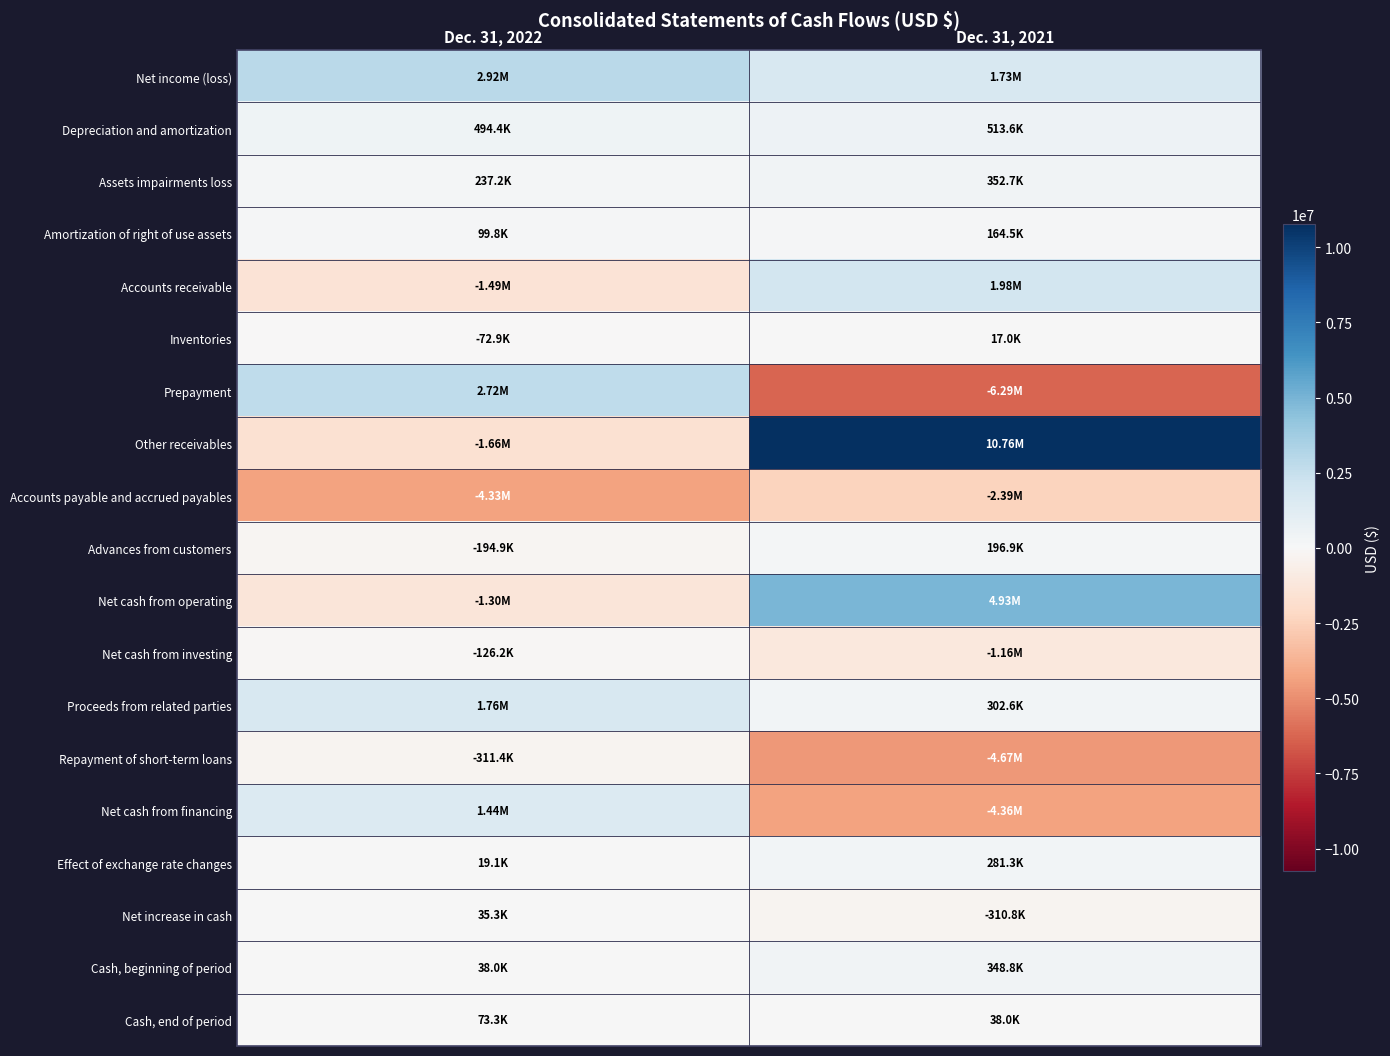

Reading left to right, transcribe all the data shown in this chart.

Net income (loss): Dec. 31, 2022=2919536	Dec. 31, 2021=1731177
Depreciation and amortization: Dec. 31, 2022=494439	Dec. 31, 2021=513563
Assets impairments loss: Dec. 31, 2022=237191	Dec. 31, 2021=352740
Amortization of right of use assets: Dec. 31, 2022=99766	Dec. 31, 2021=164464
Accounts receivable: Dec. 31, 2022=-1488529	Dec. 31, 2021=1978747
Inventories: Dec. 31, 2022=-72908	Dec. 31, 2021=17025
Prepayment: Dec. 31, 2022=2720957	Dec. 31, 2021=-6292144
Other receivables: Dec. 31, 2022=-1655546	Dec. 31, 2021=10758708
Accounts payable and accrued payables: Dec. 31, 2022=-4332753	Dec. 31, 2021=-2393158
Advances from customers: Dec. 31, 2022=-194859	Dec. 31, 2021=196950
Net cash from operating: Dec. 31, 2022=-1302022	Dec. 31, 2021=4930236
Net cash from investing: Dec. 31, 2022=-126208	Dec. 31, 2021=-1158773
Proceeds from related parties: Dec. 31, 2022=1755885	Dec. 31, 2021=302617
Repayment of short-term loans: Dec. 31, 2022=-311425	Dec. 31, 2021=-4666185
Net cash from financing: Dec. 31, 2022=1444460	Dec. 31, 2021=-4363568
Effect of exchange rate changes: Dec. 31, 2022=19070	Dec. 31, 2021=281284
Net increase in cash: Dec. 31, 2022=35300	Dec. 31, 2021=-310821
Cash, beginning of period: Dec. 31, 2022=38013	Dec. 31, 2021=348834
Cash, end of period: Dec. 31, 2022=73313	Dec. 31, 2021=38013